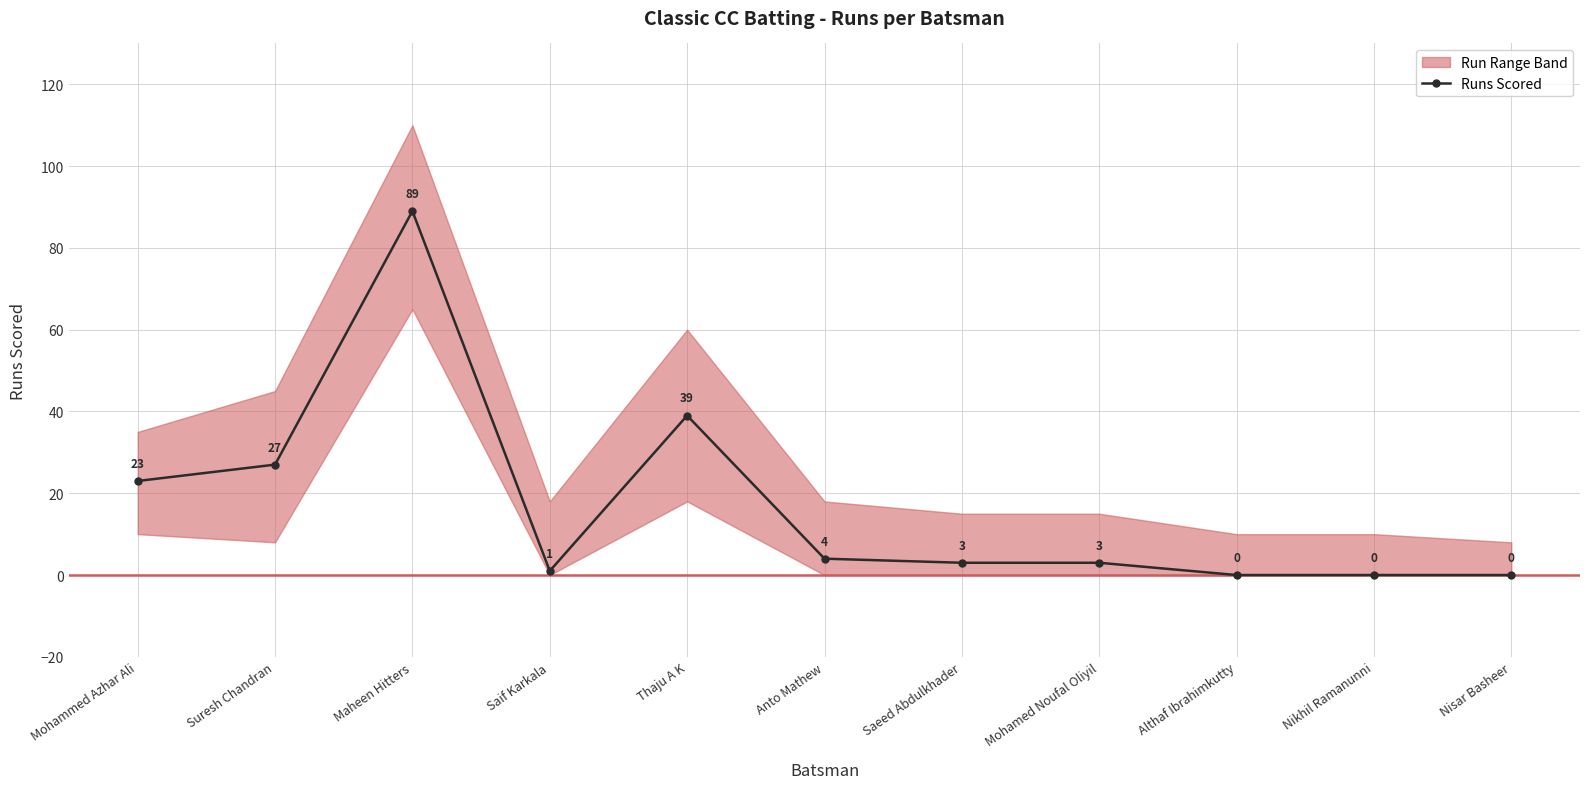

Rank the categories by value from lowest to highest.

Althaf Ibrahimkutty, Nikhil Ramanunni, Nisar Basheer, Saif Karkala, Saeed Abdulkhader, Mohamed Noufal Oliyil, Anto Mathew, Mohammed Azhar Ali, Suresh Chandran, Thaju A K, Maheen Hitters